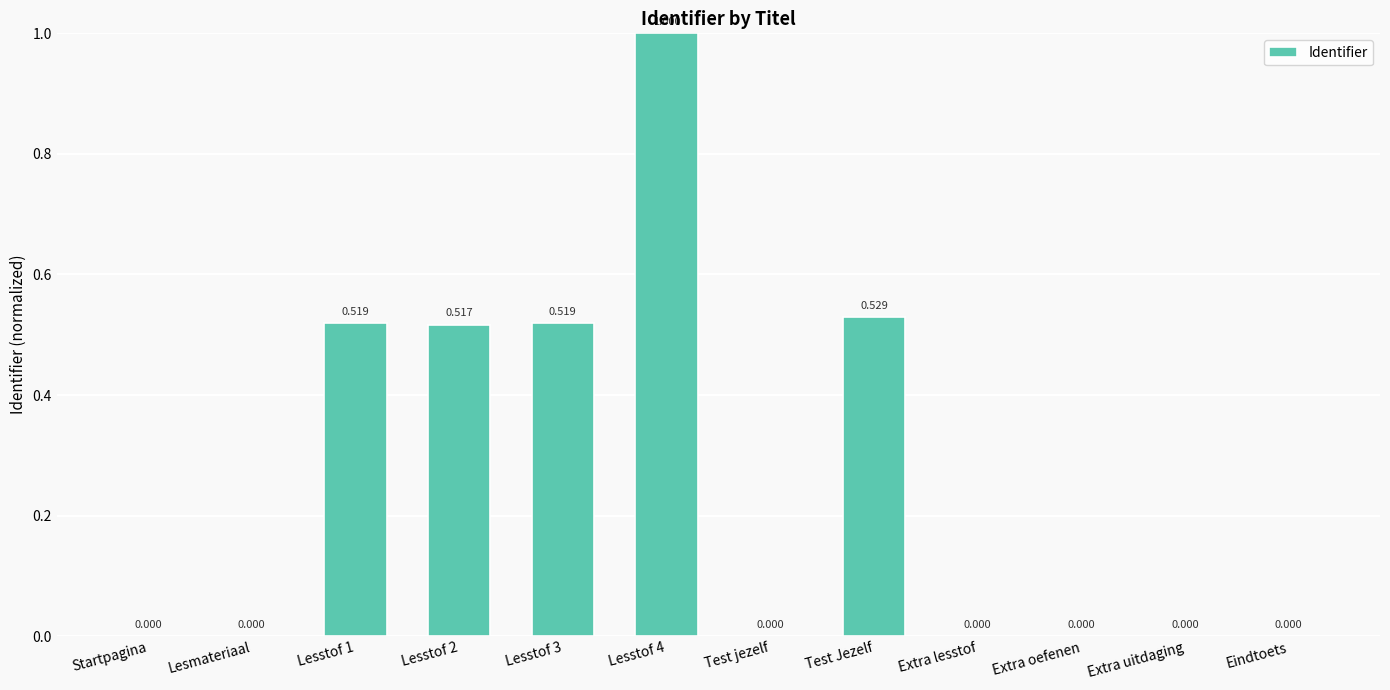

Rank the categories by value from highest to lowest.

Lesstof 4, Test Jezelf, Lesstof 3, Lesstof 1, Lesstof 2, Eindtoets, Extra uitdaging, Extra oefenen, Extra lesstof, Test jezelf, Lesmateriaal, Startpagina